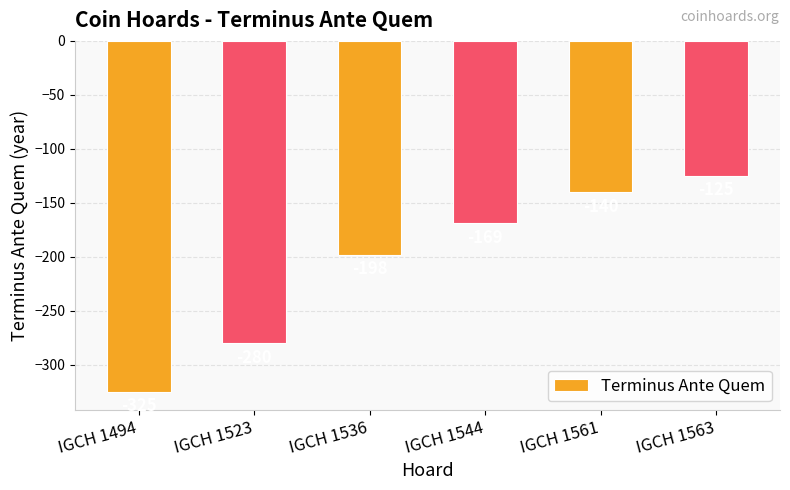

Rank the categories by value from highest to lowest.

IGCH 1563, IGCH 1561, IGCH 1544, IGCH 1536, IGCH 1523, IGCH 1494